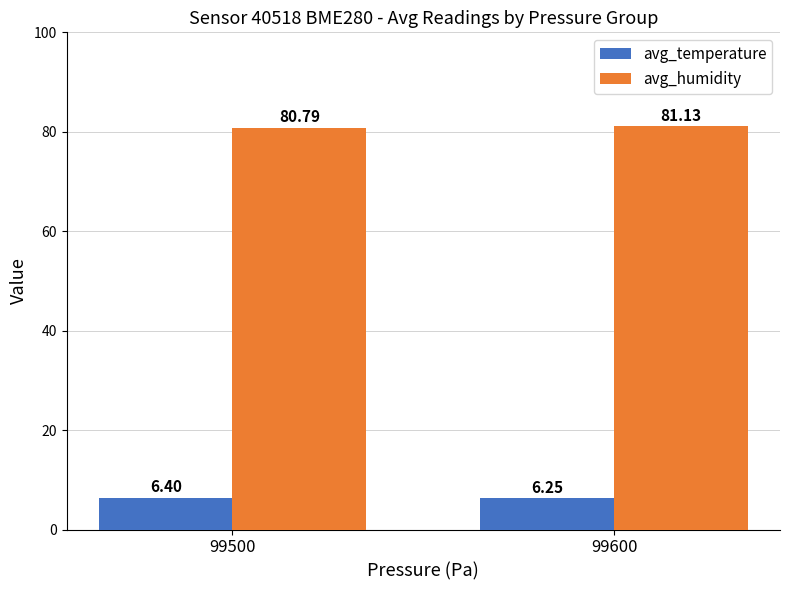

How many values in the avg_humidity series are below 81?

1